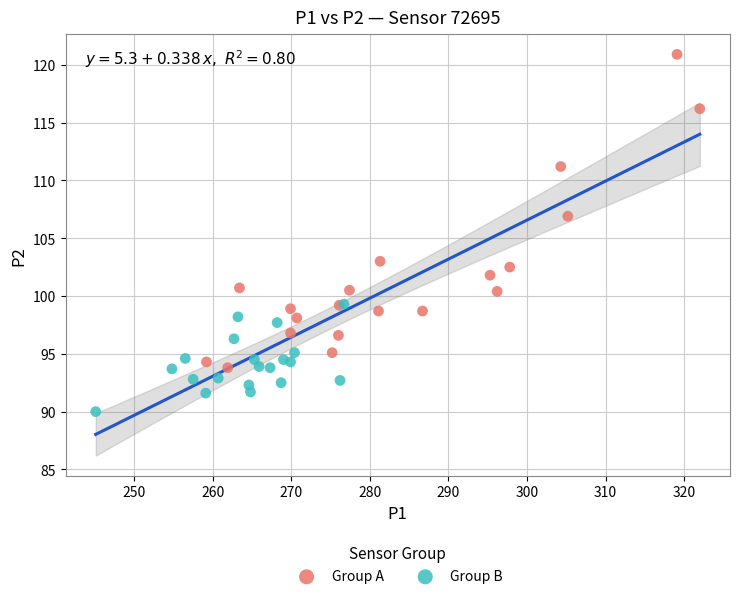

Which series has the largest Y range (max minus min)?

Group A